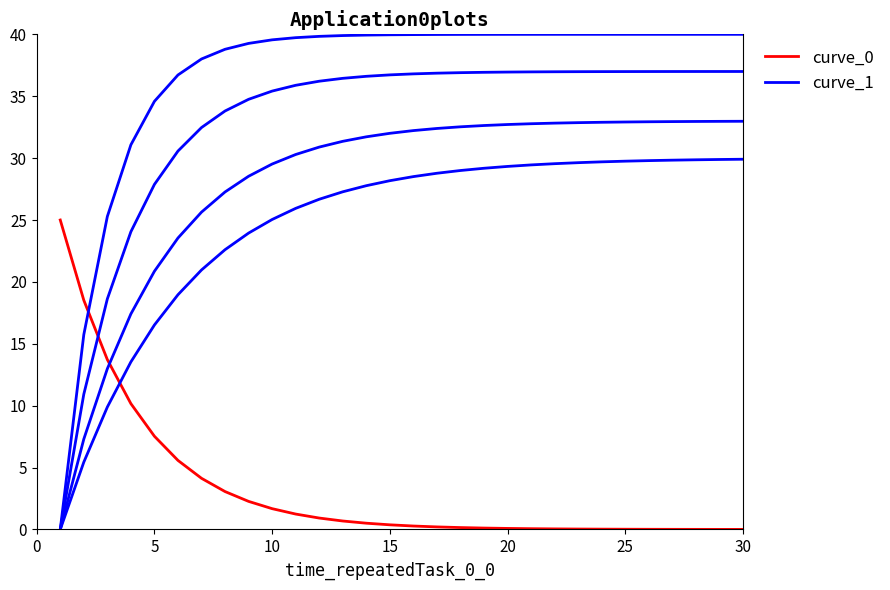

How many lines are shown in the chart?

2